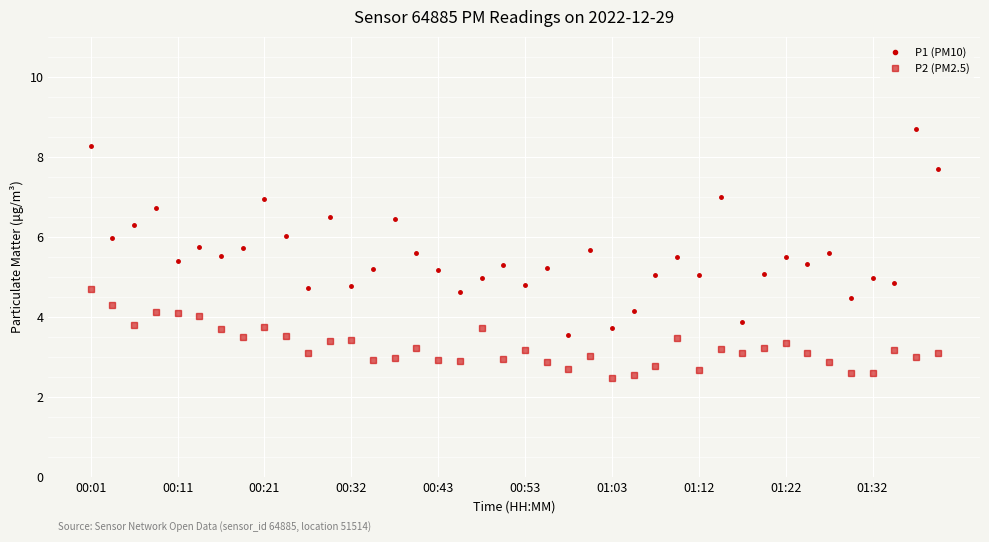

Rank the series by their average value, from highest to lowest.

P1 (PM10), P2 (PM2.5)